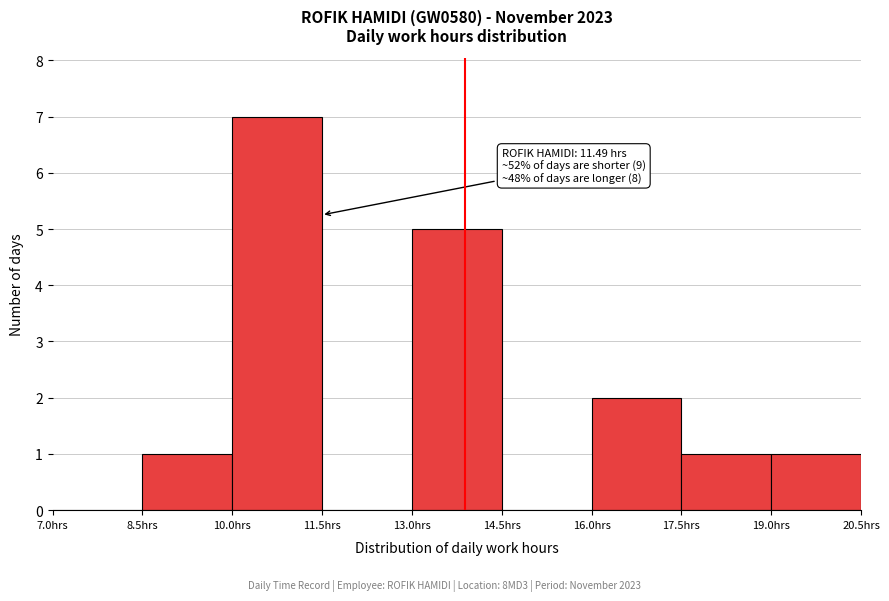

Over which range of the x-axis is the bar tallest?

10.0 to 11.5